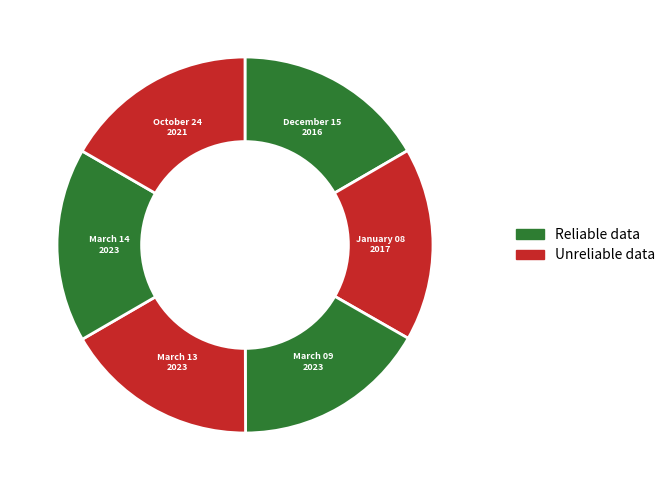

How many segments does this pie chart have?

6